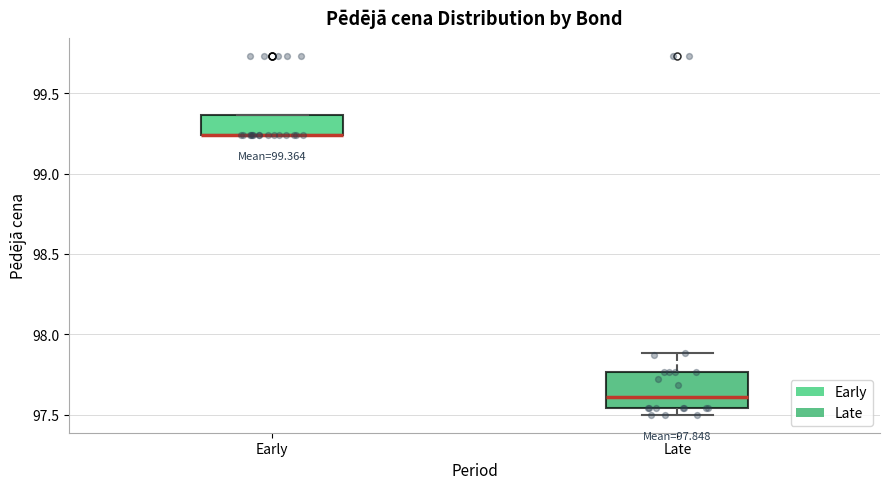

Which box is the tallest, from its lower edge to its upper edge?

Late